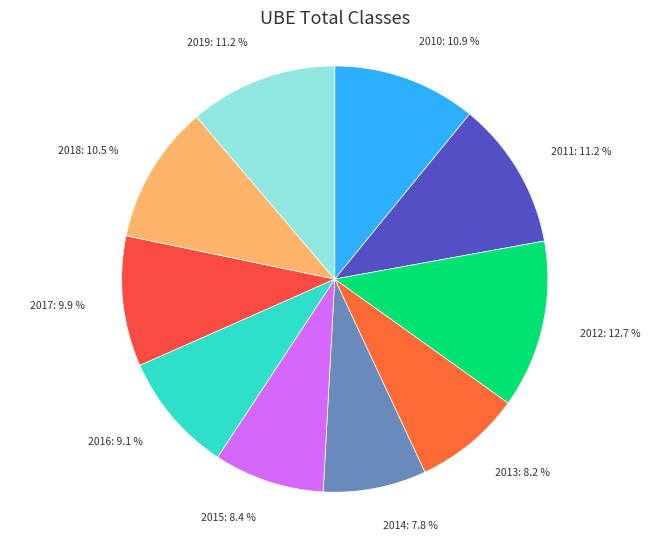

Does 2013: 8.2 % represent more than half of the total?

No